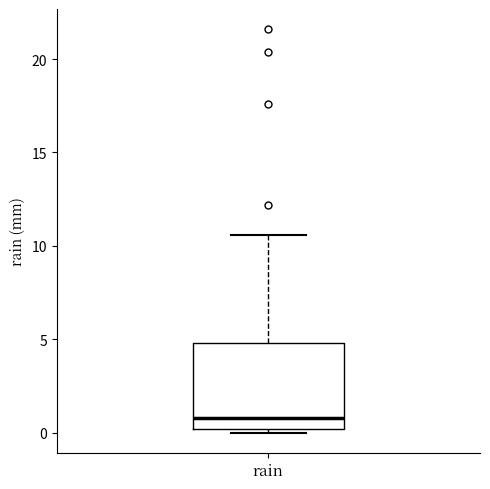

Read this box plot against the y-axis: the position of the median line, the range covered by the box, and the ends of both whiskers. The values are not printed on the chart, so give them approximately, as read against the axis.

median 1.0, box 0.0 to 5.0, whiskers 0.0 (just below the box's lower edge) to 10.5